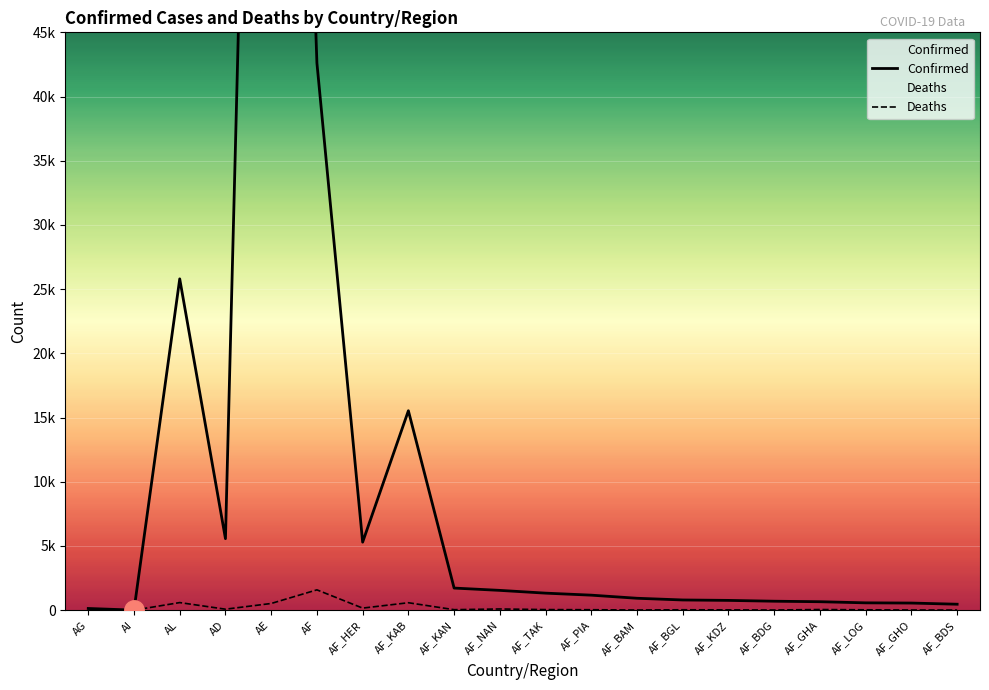

What is the sum of all Deaths values?

3888